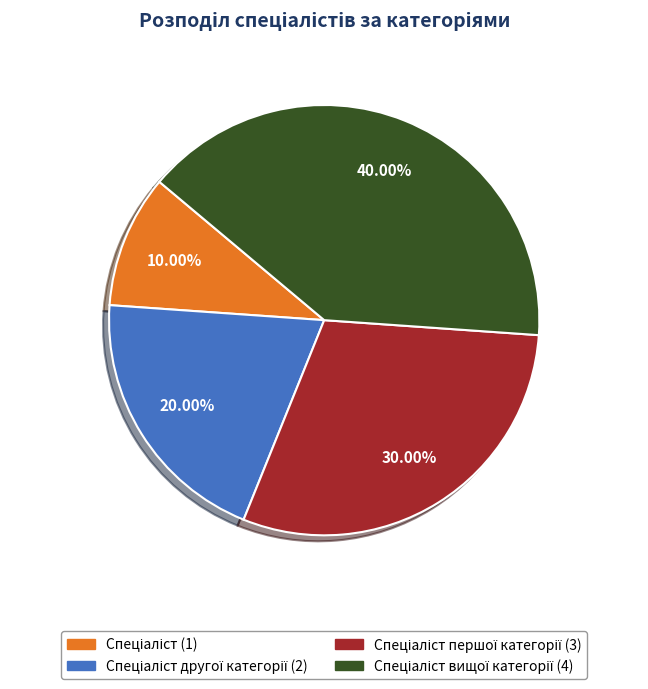

Does any single category account for the majority?

No